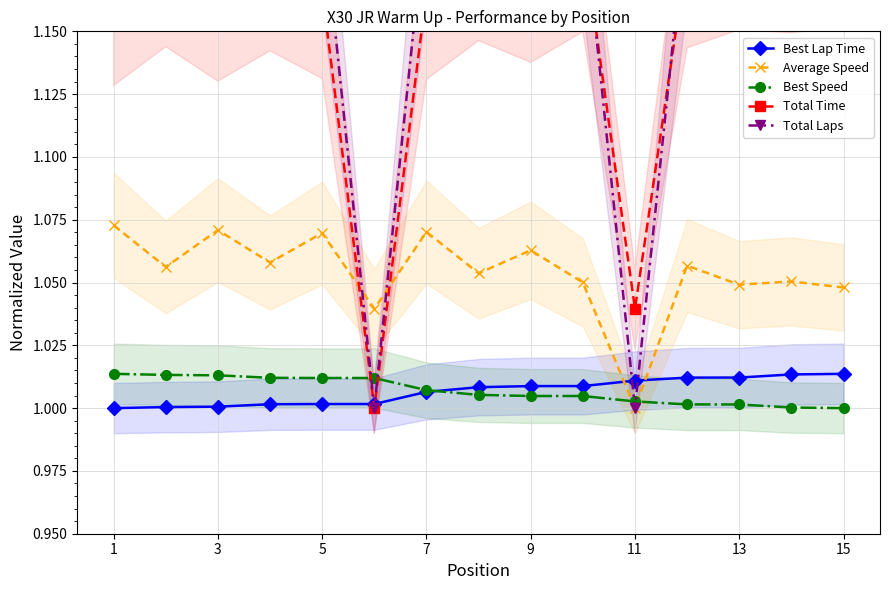

What is the minimum value for Best Speed?

1.0